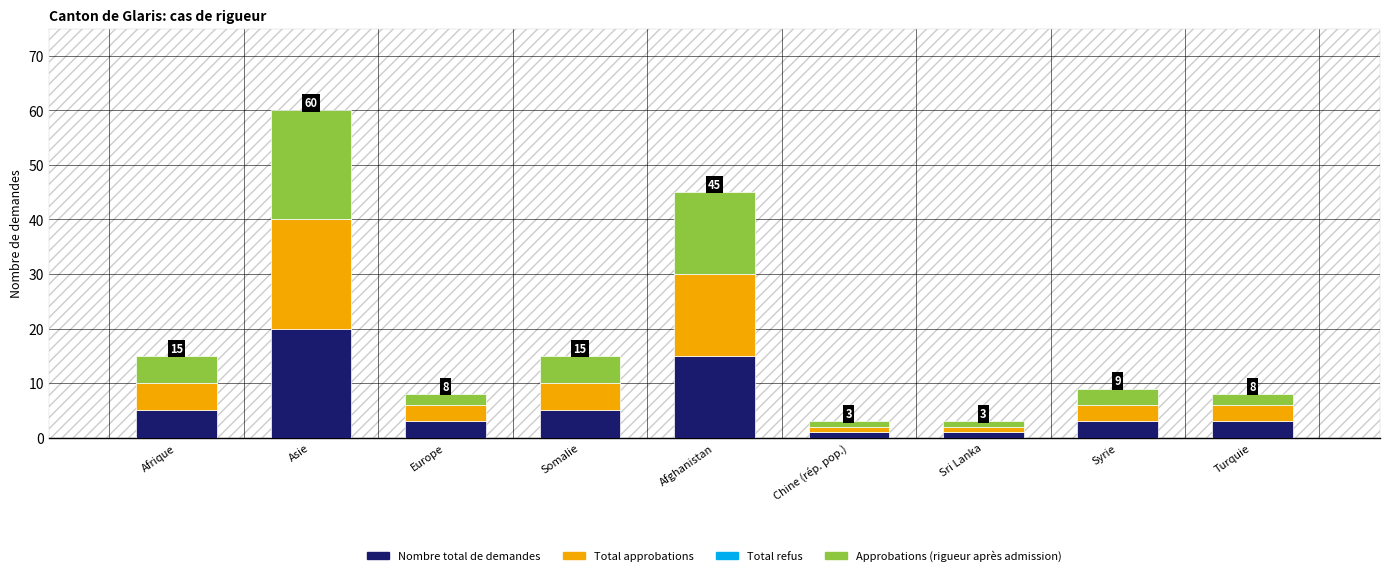

What is the highest value of the Nombre total de demandes series?

20